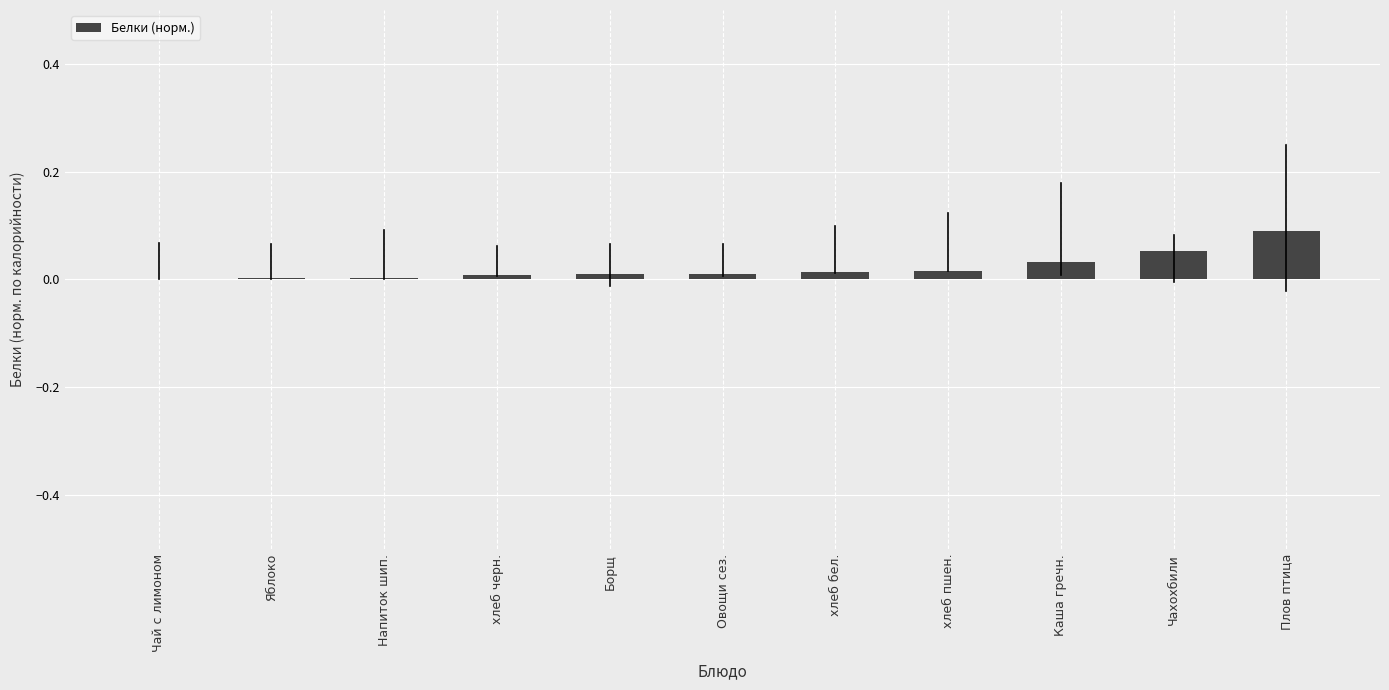

True or false: the data shows 0.0 at Яблоко.

True